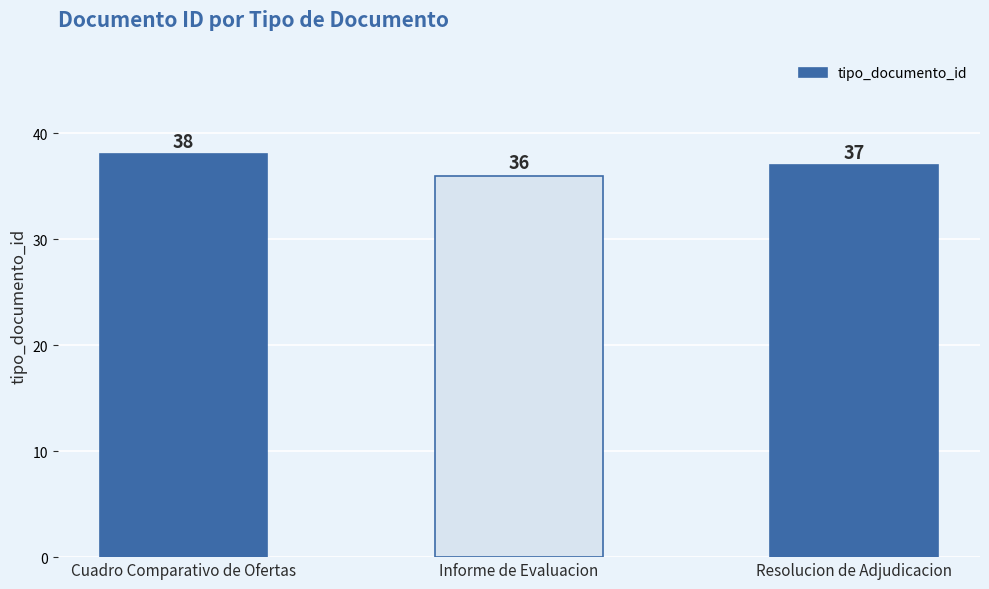

What position from the left is Resolucion de Adjudicacion?

3